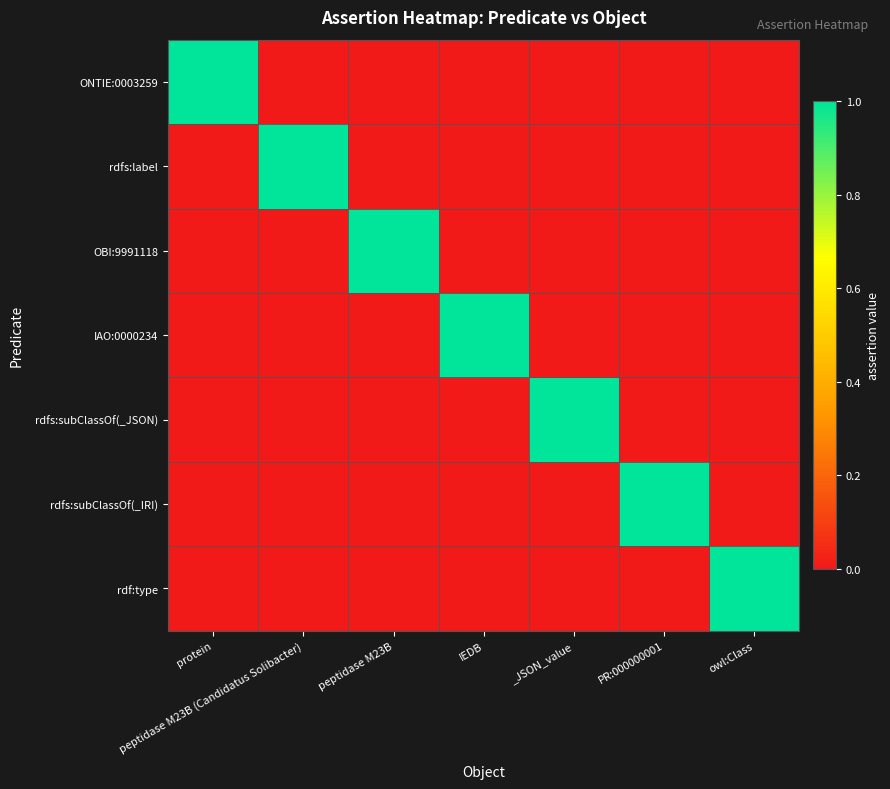

Which has a higher value, _JSON_value or peptidase M23B?

_JSON_value